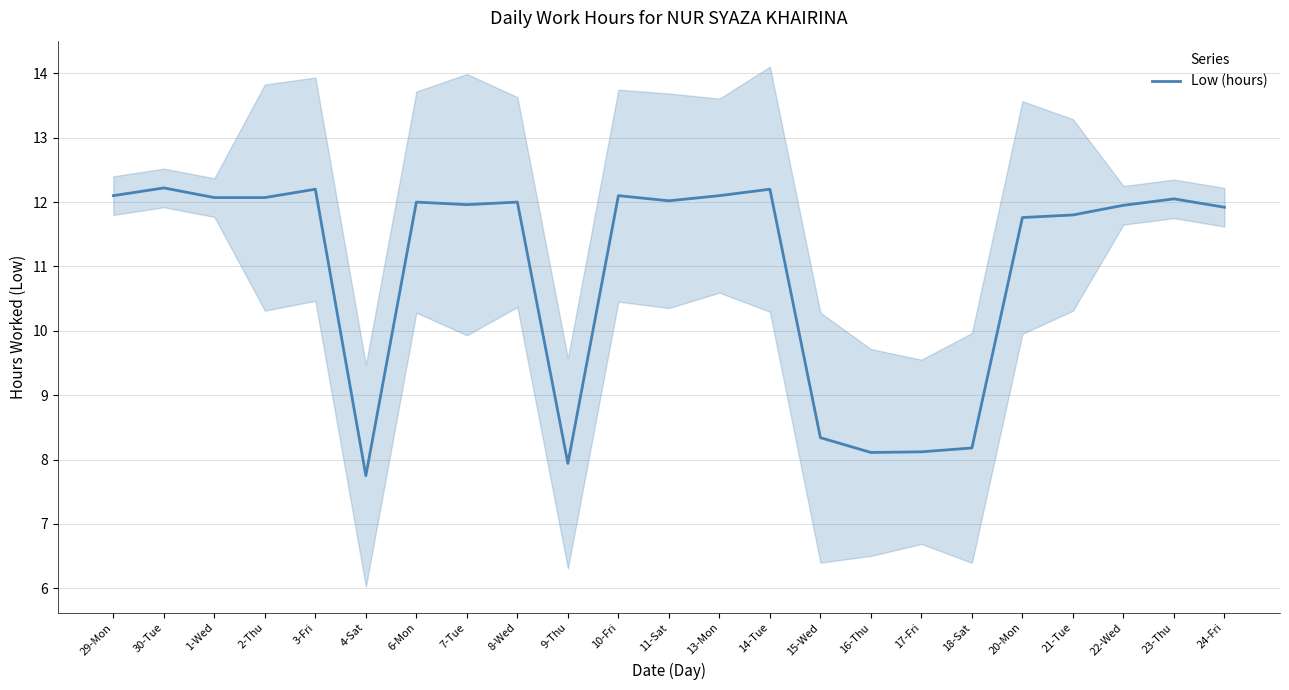

At which label does the data first exceed 12?

29-Mon